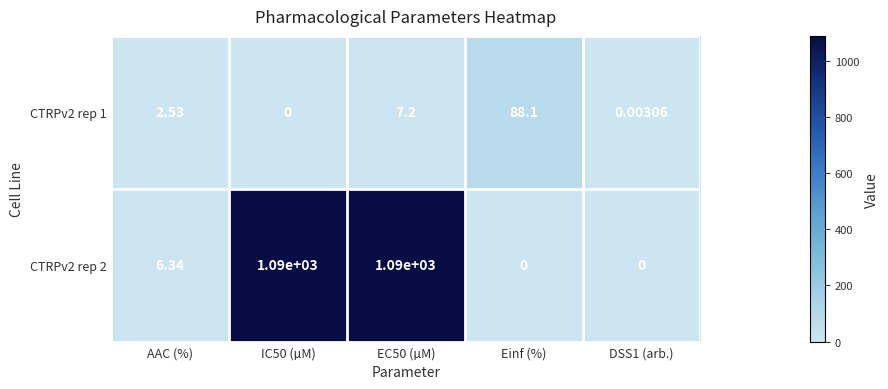

At which label is CTRPv2 rep 2 closest to 545?

AAC (%)